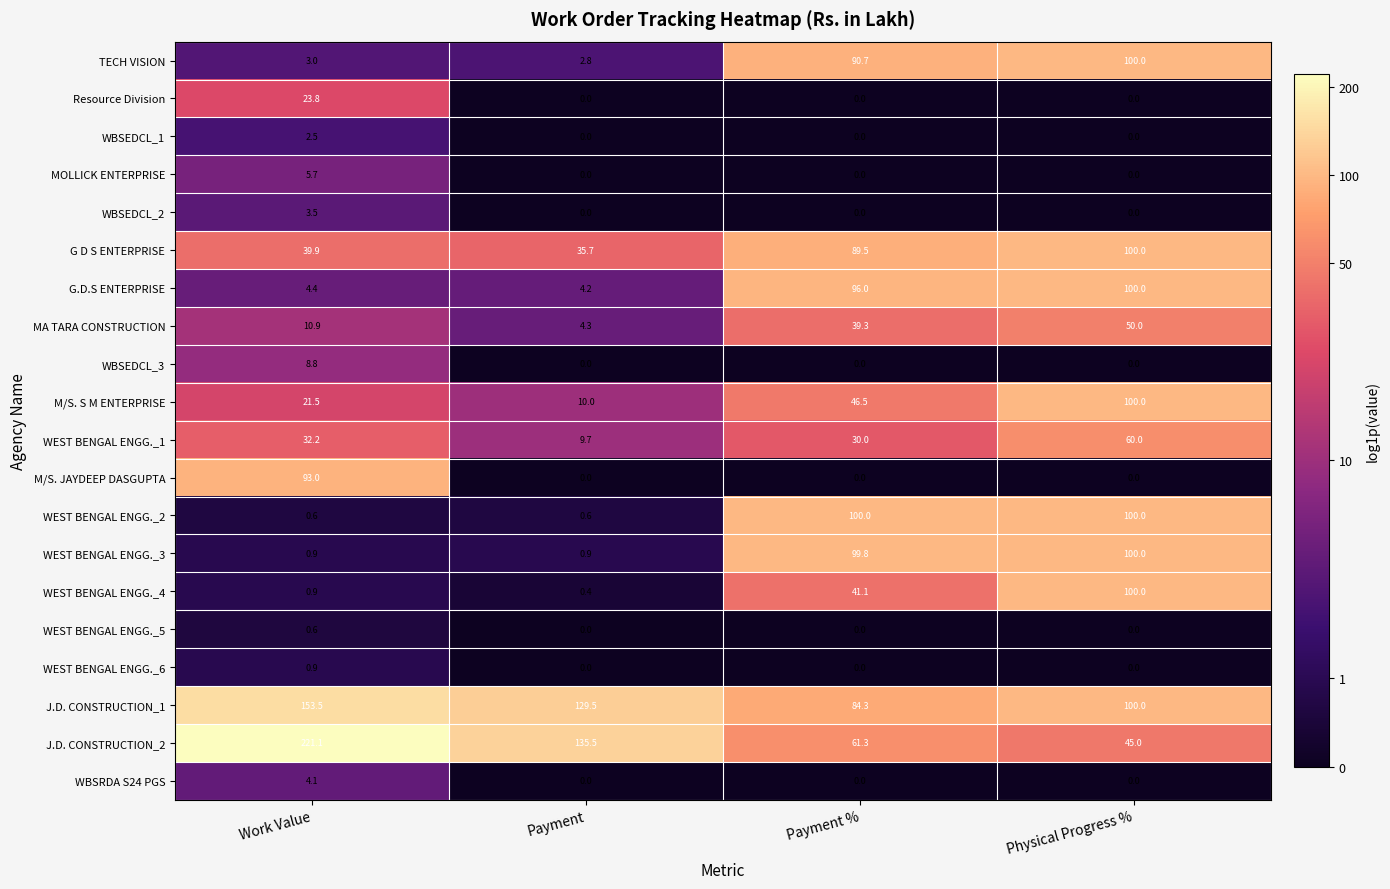

What is the sum of the G D S ENTERPRISE values at Work Value and Payment?

75.6